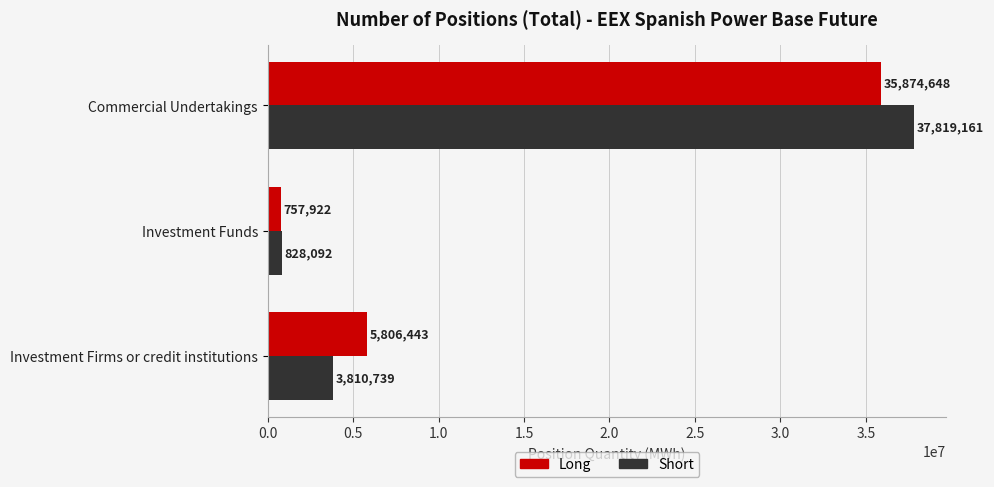

Count the number of categories in the chart.

3